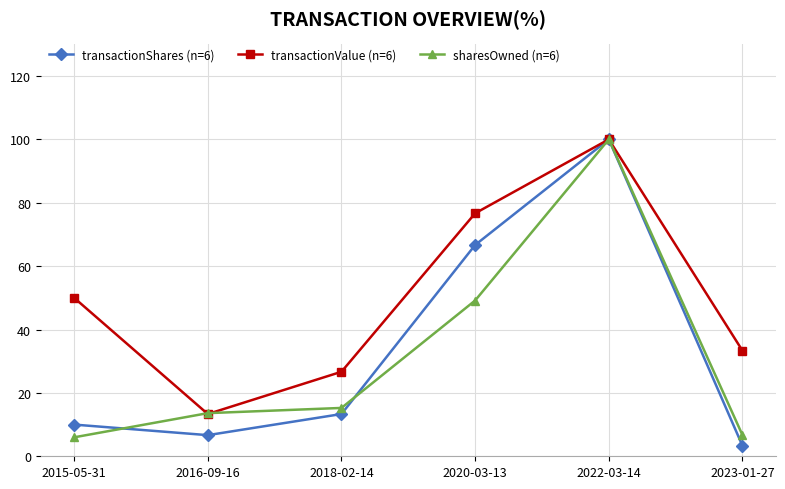

At which category does transactionValue (n=6) reach its first local peak?

2022-03-14